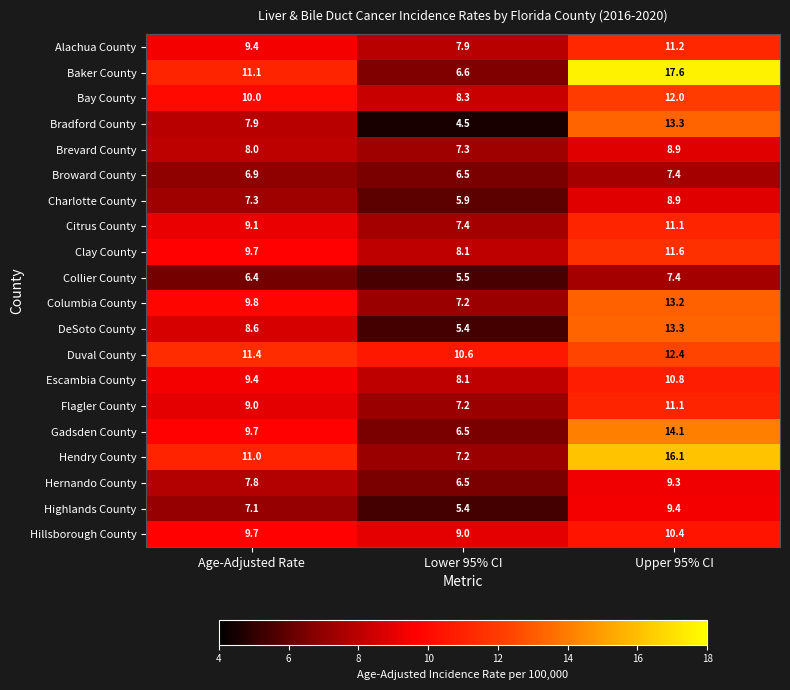

Which label corresponds to the largest value in the chart?

Upper 95% CI